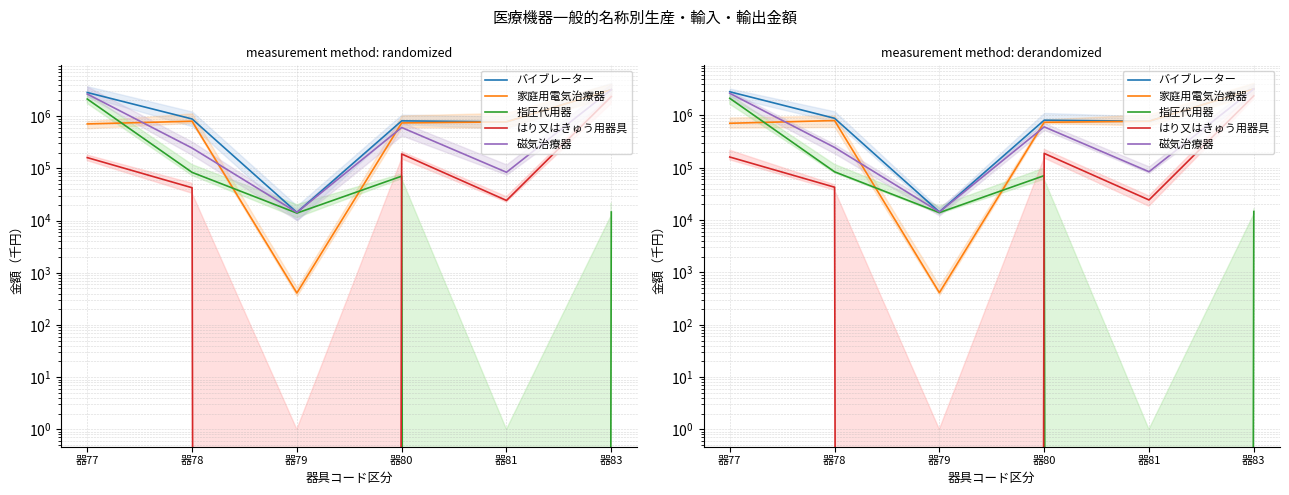

True or false: 家庭用電気治療器 and バイブレーター cross at least once.

False